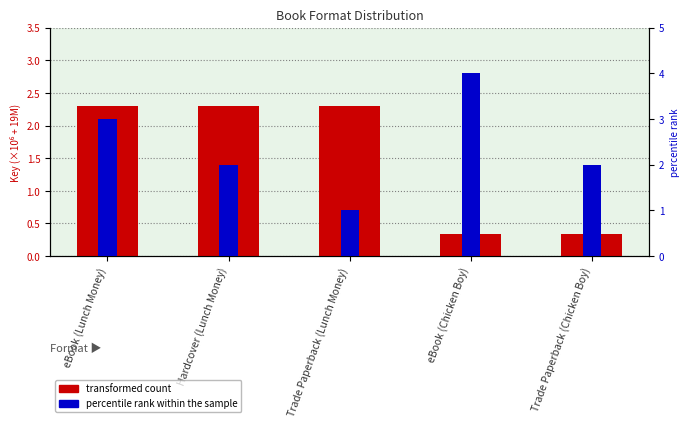

Where does the percentile rank within the sample series first go above 2?

eBook (Lunch Money)